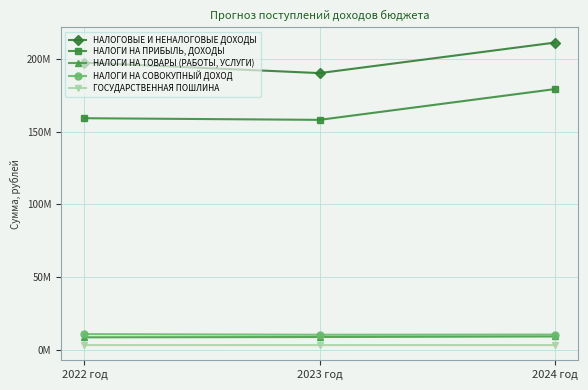

What is the approximate value of НАЛОГИ НА ТОВАРЫ (РАБОТЫ, УСЛУГИ) at 2022 год?

8510190.0